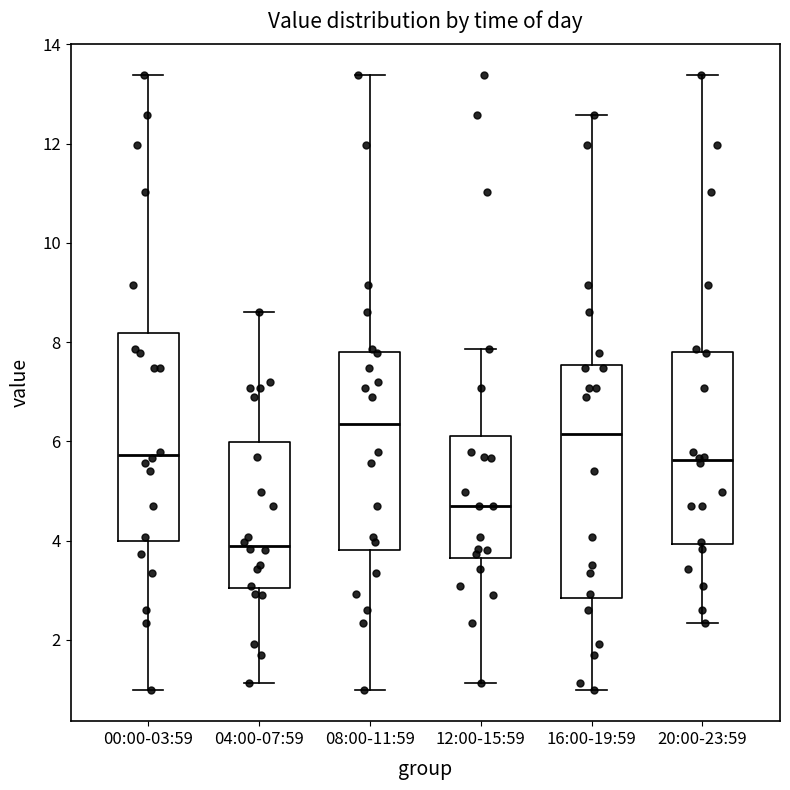

Reading left to right, transcribe this box plot: for each box, give where its median line is, the range the box spans, and where its two whiskers end, as read against the y-axis. The values are not printed on the chart, so give them approximately, as read against the axis.

00:00-03:59: median 5.8, box 4.0 to 8.2, whiskers 1.0 to 13.4
04:00-07:59: median 4.0, box 3.0 to 6.0, whiskers 1.2 to 8.6
08:00-11:59: median 6.4, box 3.8 to 7.8, whiskers 1.0 to 13.4
12:00-15:59: median 4.8, box 3.6 to 6.2, whiskers 1.2 to 7.8
16:00-19:59: median 6.2, box 2.8 to 7.6, whiskers 1.0 to 12.6
20:00-23:59: median 5.6, box 4.0 to 7.8, whiskers 2.4 to 13.4